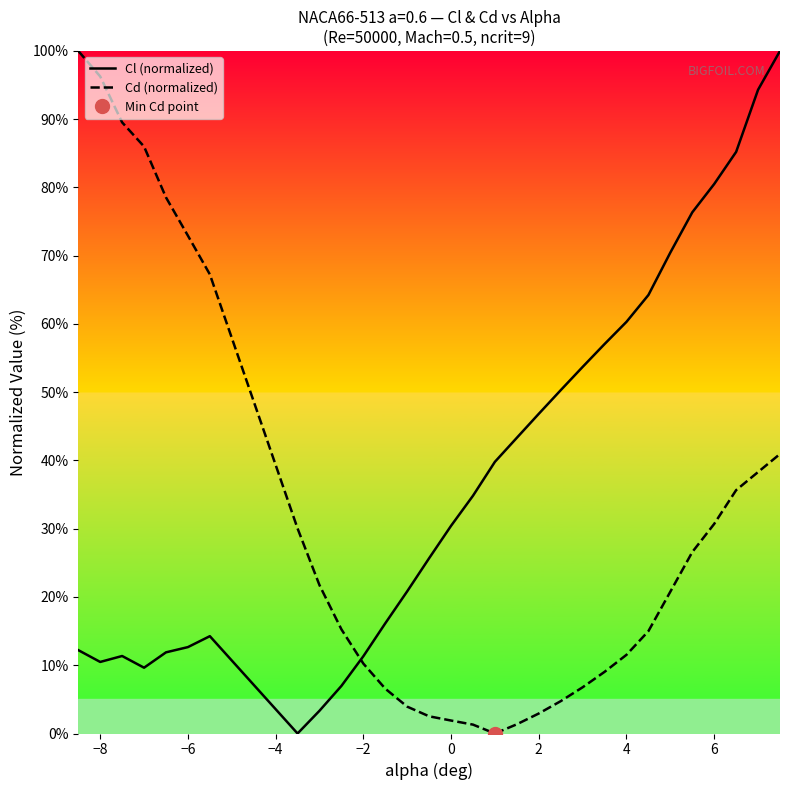

True or false: Cd (normalized) has more than 1 interior local peaks.

False